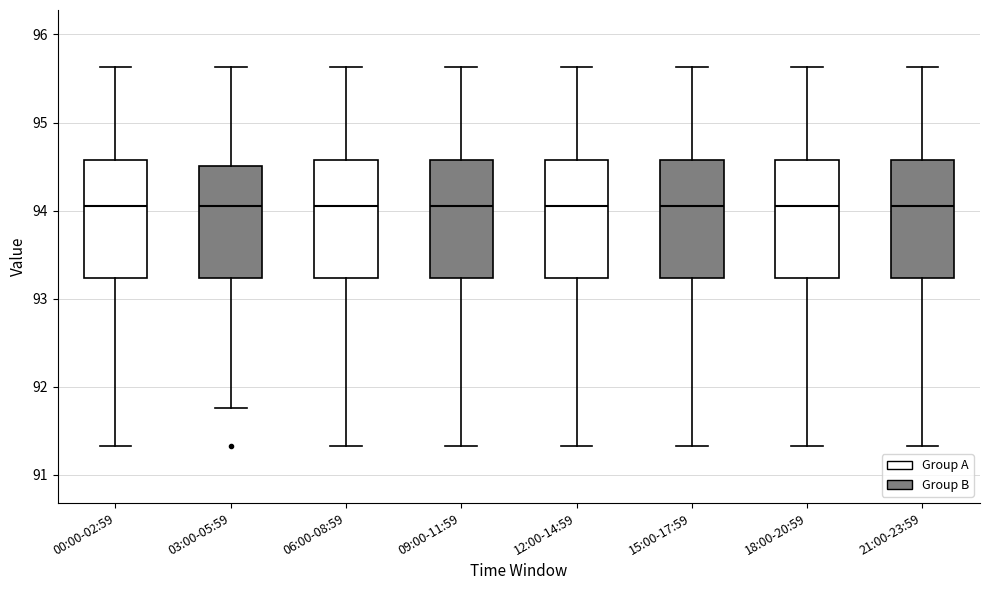

Reading left to right, read every box against the y-axis: the position of its median line, the range the box covers, and the ends of its whiskers. The values are not printed on the chart, so give them approximately, as read against the axis.

00:00-02:59: median 94.0, box 93.2 to 94.6, whiskers 91.3 to 95.6
03:00-05:59: median 94.0, box 93.2 to 94.5, whiskers 91.8 to 95.6
06:00-08:59: median 94.0, box 93.2 to 94.6, whiskers 91.3 to 95.6
09:00-11:59: median 94.0, box 93.2 to 94.6, whiskers 91.3 to 95.6
12:00-14:59: median 94.0, box 93.2 to 94.6, whiskers 91.3 to 95.6
15:00-17:59: median 94.0, box 93.2 to 94.6, whiskers 91.3 to 95.6
18:00-20:59: median 94.0, box 93.2 to 94.6, whiskers 91.3 to 95.6
21:00-23:59: median 94.0, box 93.2 to 94.6, whiskers 91.3 to 95.6